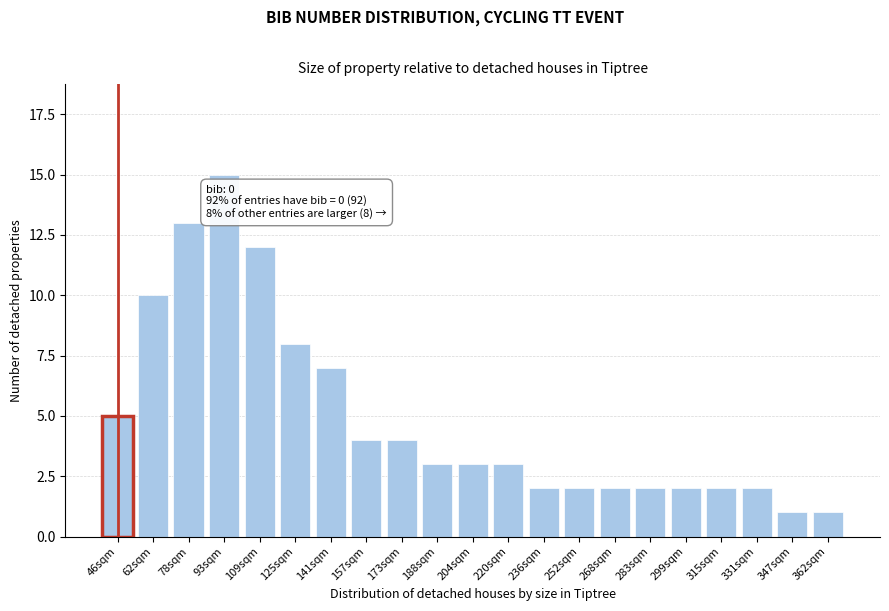

Reading left to right, what are all the values shown in this chart?

46sqm=5	62sqm=10	78sqm=13	93sqm=15	109sqm=12	125sqm=8	141sqm=7	157sqm=4	173sqm=4	188sqm=3	204sqm=3	220sqm=3	236sqm=2	252sqm=2	268sqm=2	283sqm=2	299sqm=2	315sqm=2	331sqm=2	347sqm=1	362sqm=1